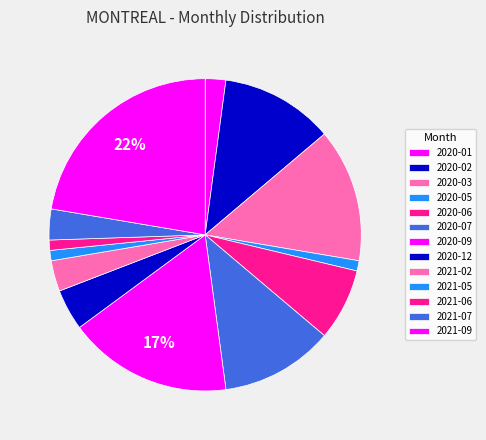

Which slice is the smallest?

2020-05